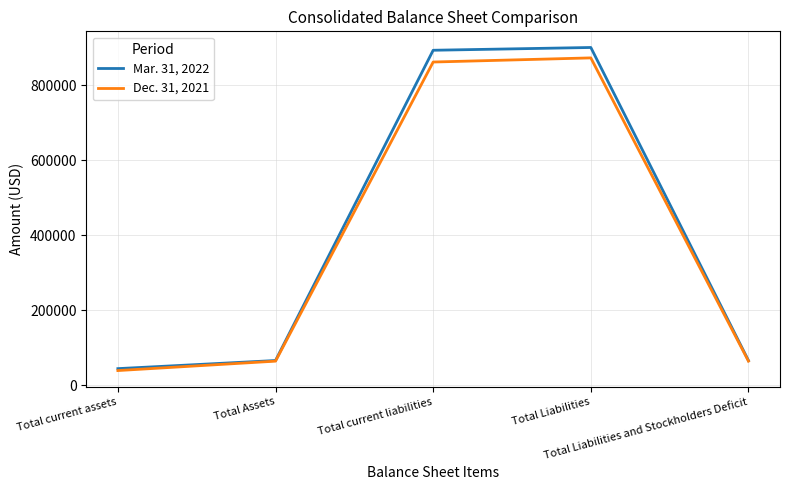

Rank the series by their average value, from highest to lowest.

Mar. 31, 2022, Dec. 31, 2021